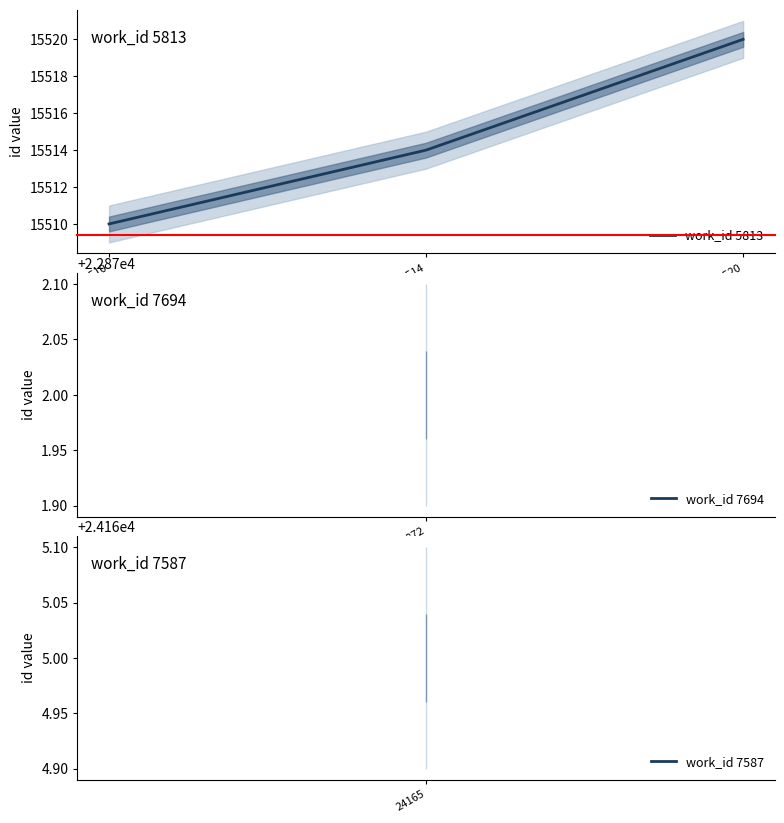

At which label does the data first exceed 15514?

15520